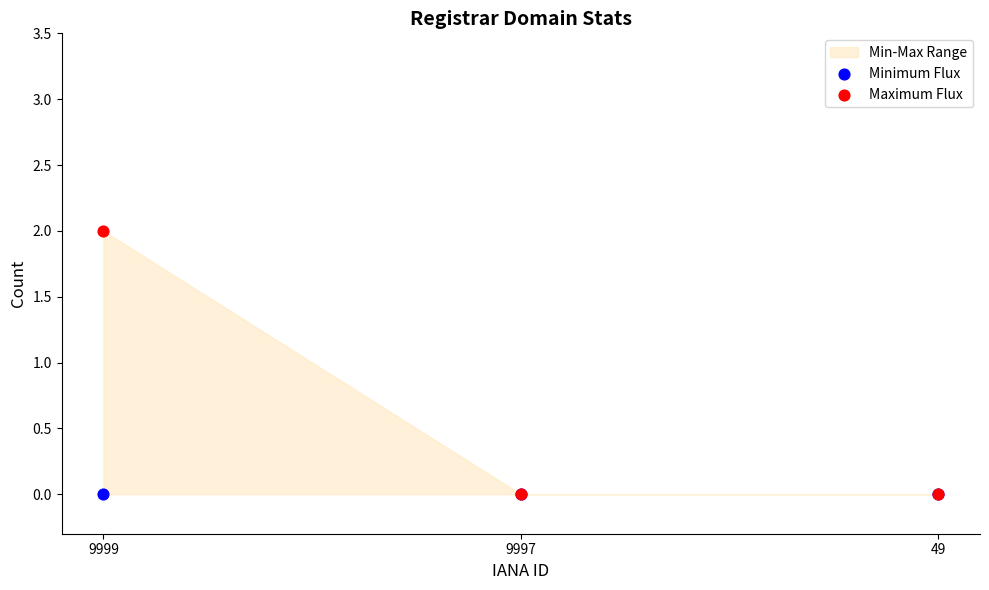

Which series contains the lowest Y value?

Minimum Flux